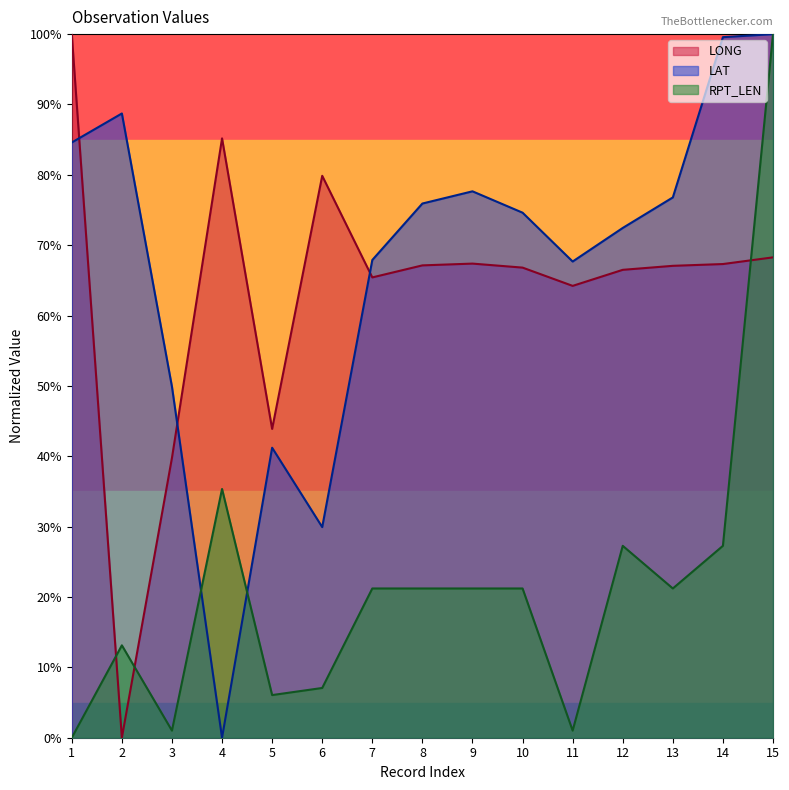

What is the difference between the maximum and second lowest values in the LAT series?

0.7